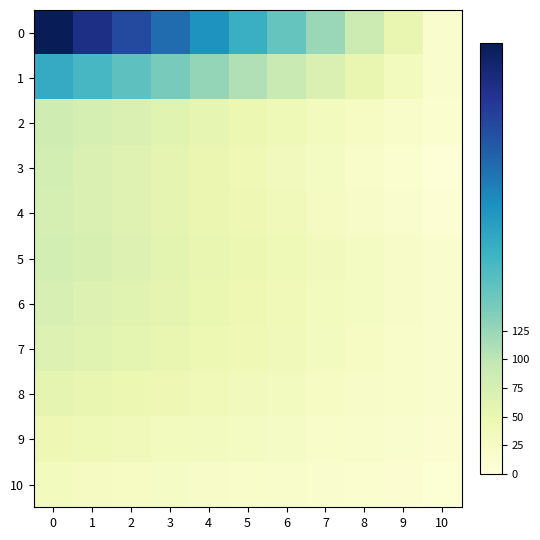

At 4, list the series in order from largest to smallest.

0, 1, 2, 5, 6, 4, 3, 7, 8, 9, 10